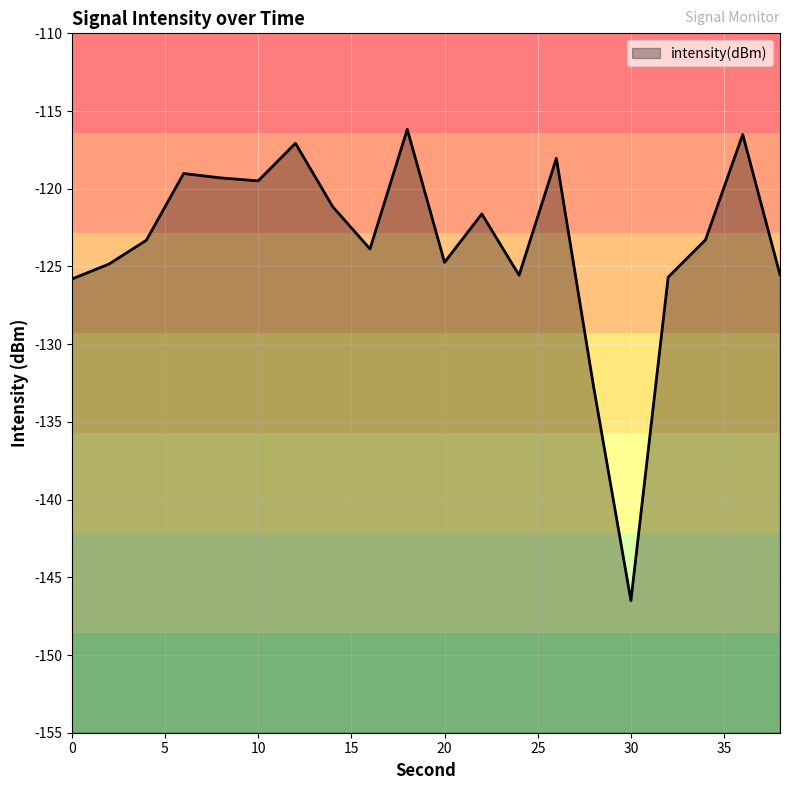

Reading left to right, list all the values displayed in this chart.

-125.8	-124.8	-123.3	-119.0	-119.3	-119.5	-117.1	-121.2	-123.9	-116.2	-124.7	-121.6	-125.6	-118.0	-132.8	-146.5	-125.7	-123.3	-116.5	-125.5